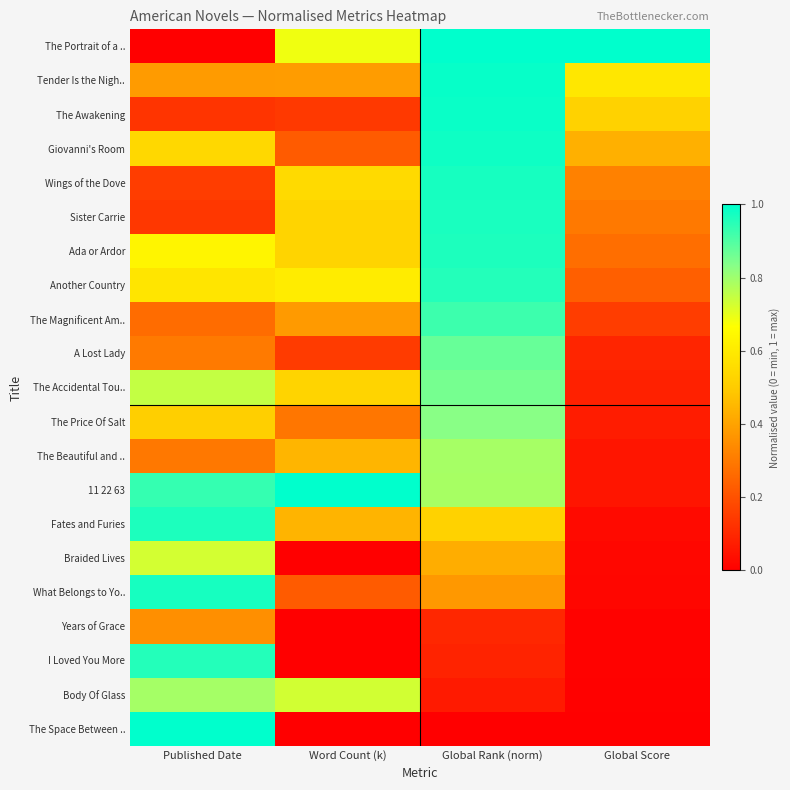

Reading left to right, transcribe all the data shown in this chart.

The Portrait of a ..: Published Date=0.0	Word Count (k)=0.7	Global Rank (norm)=1.0	Global Score=1.0
Tender Is the Nigh..: Published Date=0.4	Word Count (k)=0.4	Global Rank (norm)=1.0	Global Score=0.6
The Awakening: Published Date=0.1	Word Count (k)=0.1	Global Rank (norm)=1.0	Global Score=0.5
Giovanni's Room: Published Date=0.5	Word Count (k)=0.2	Global Rank (norm)=1.0	Global Score=0.4
Wings of the Dove: Published Date=0.2	Word Count (k)=0.5	Global Rank (norm)=1.0	Global Score=0.3
Sister Carrie: Published Date=0.1	Word Count (k)=0.5	Global Rank (norm)=1.0	Global Score=0.3
Ada or Ardor: Published Date=0.6	Word Count (k)=0.5	Global Rank (norm)=1.0	Global Score=0.3
Another Country: Published Date=0.6	Word Count (k)=0.6	Global Rank (norm)=1.0	Global Score=0.2
The Magnificent Am..: Published Date=0.3	Word Count (k)=0.4	Global Rank (norm)=0.9	Global Score=0.2
A Lost Lady: Published Date=0.3	Word Count (k)=0.1	Global Rank (norm)=0.9	Global Score=0.1
The Accidental Tou..: Published Date=0.7	Word Count (k)=0.5	Global Rank (norm)=0.9	Global Score=0.1
The Price Of Salt: Published Date=0.5	Word Count (k)=0.3	Global Rank (norm)=0.8	Global Score=0.1
The Beautiful and ..: Published Date=0.3	Word Count (k)=0.4	Global Rank (norm)=0.8	Global Score=0.1
11 22 63: Published Date=0.9	Word Count (k)=1.0	Global Rank (norm)=0.8	Global Score=0.1
Fates and Furies: Published Date=1.0	Word Count (k)=0.4	Global Rank (norm)=0.5	Global Score=0.0
Braided Lives: Published Date=0.7	Word Count (k)=0.0	Global Rank (norm)=0.4	Global Score=0.0
What Belongs to Yo..: Published Date=1.0	Word Count (k)=0.2	Global Rank (norm)=0.4	Global Score=0.0
Years of Grace: Published Date=0.4	Word Count (k)=0.0	Global Rank (norm)=0.1	Global Score=0.0
I Loved You More: Published Date=1.0	Word Count (k)=0.0	Global Rank (norm)=0.1	Global Score=0.0
Body Of Glass: Published Date=0.8	Word Count (k)=0.7	Global Rank (norm)=0.1	Global Score=0.0
The Space Between ..: Published Date=1.0	Word Count (k)=0.0	Global Rank (norm)=0.0	Global Score=0.0